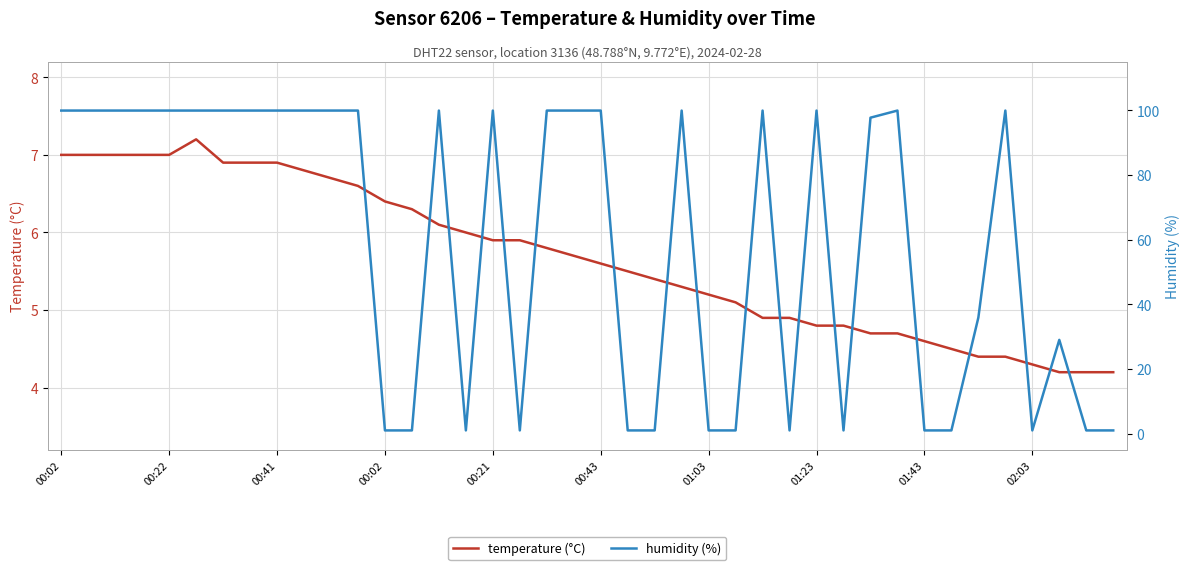

How many series are shown in this chart?

2